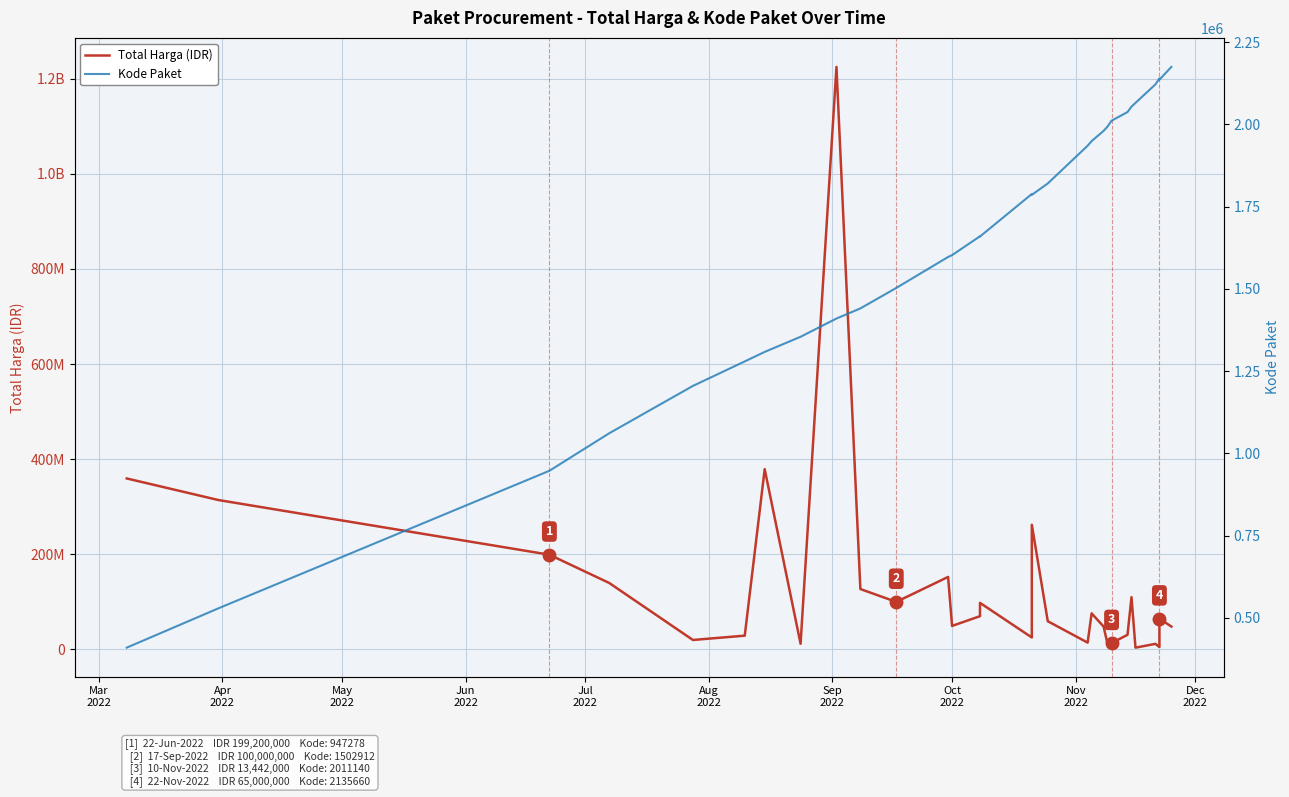

Reading left to right, list all the values displayed in this chart.

Total Harga (IDR): 359500000	314121780	199200000	139800000	19950000	29000000	379075000	12000000	1224682000	127000000	100000000	152477000	49478000	70000000	98000000	25200000	262118150	59375000	14400000	75920000	48140000	11100000	13442000	30800000	110000000	3825000	11800000	5093000	65000000	48140000
Kode Paket: 409855	529386	947278	1061266	1205257	1279649	1308563	1354517	1409947	1440709	1502912	1597005	1602603	1659934	1659185	1788370	1785781	1820441	1935089	1949122	1980186	1993460	2011140	2037404	2053931	2065183	2121450	2139573	2135660	2174549